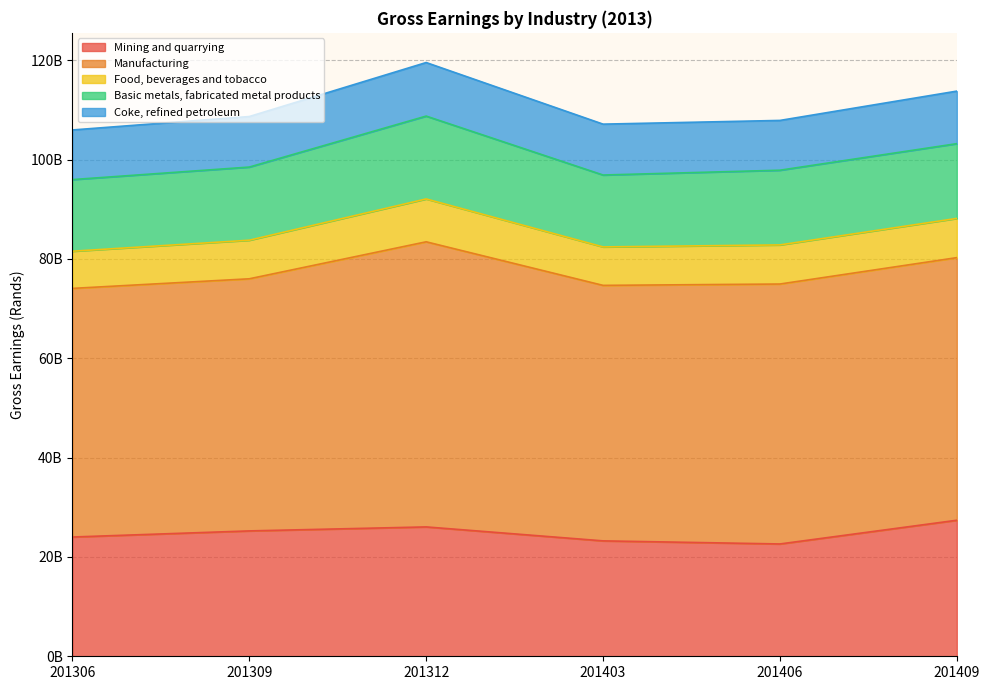

How many data points in Mining and quarrying are above 25243403246?

2